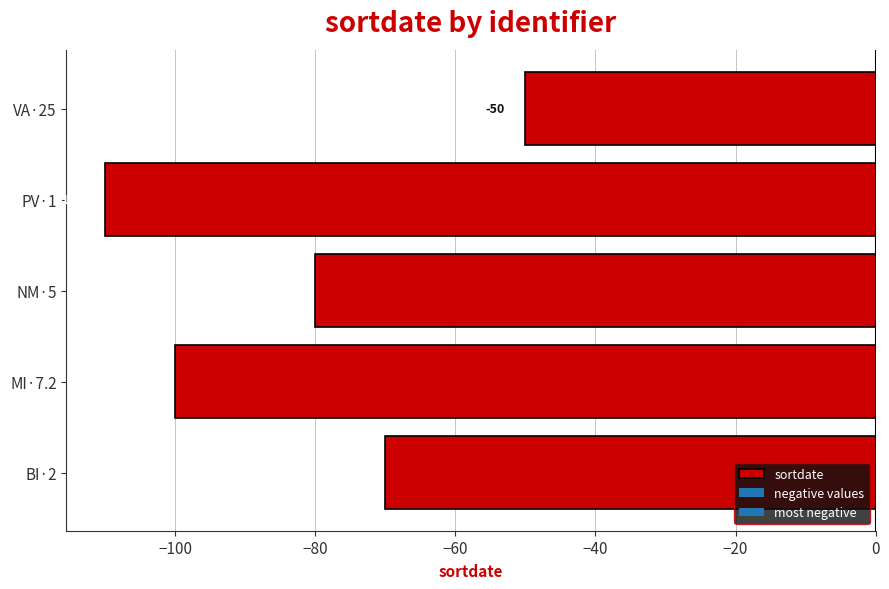

What is the change in value from PV·1 to VA·25?

+60